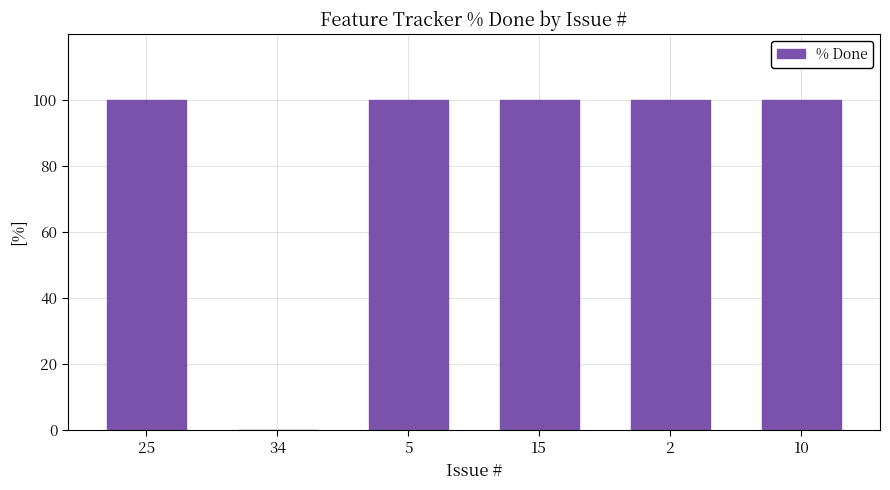

How many categories are shown in the chart?

6